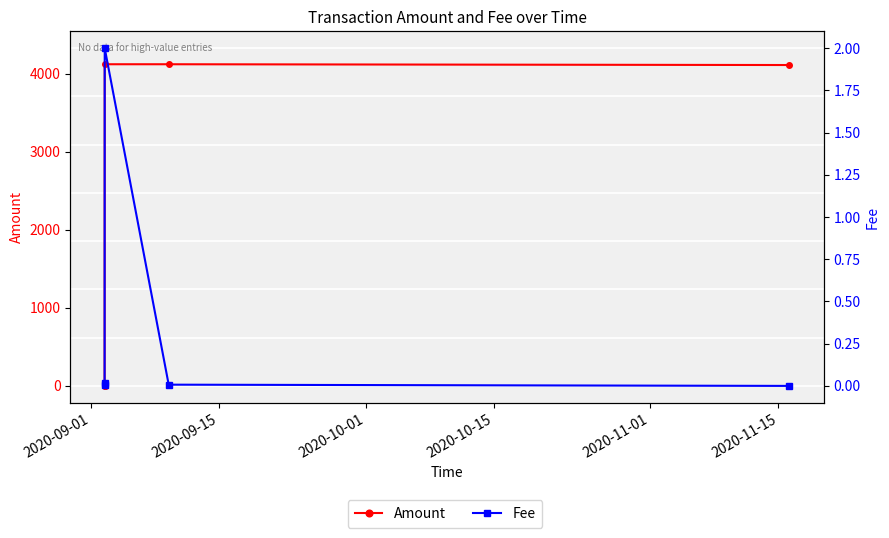

Rank the series by their maximum value, from highest to lowest.

Amount, Fee